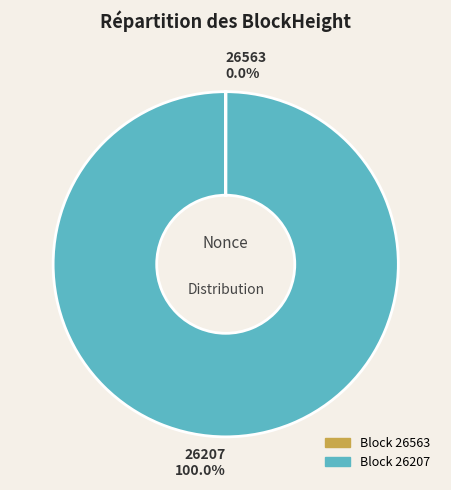

Does any single category account for the majority?

Yes